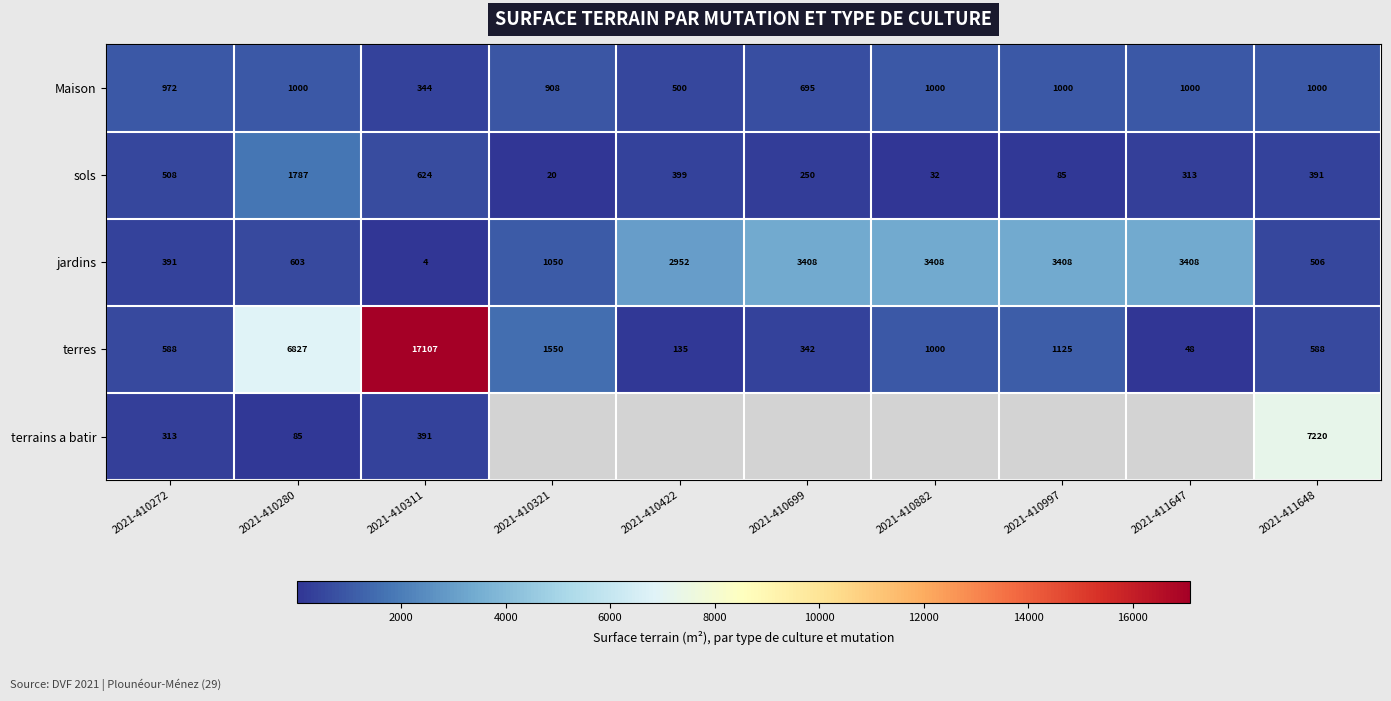

At how many categories does at least one series exceed 5150?

3